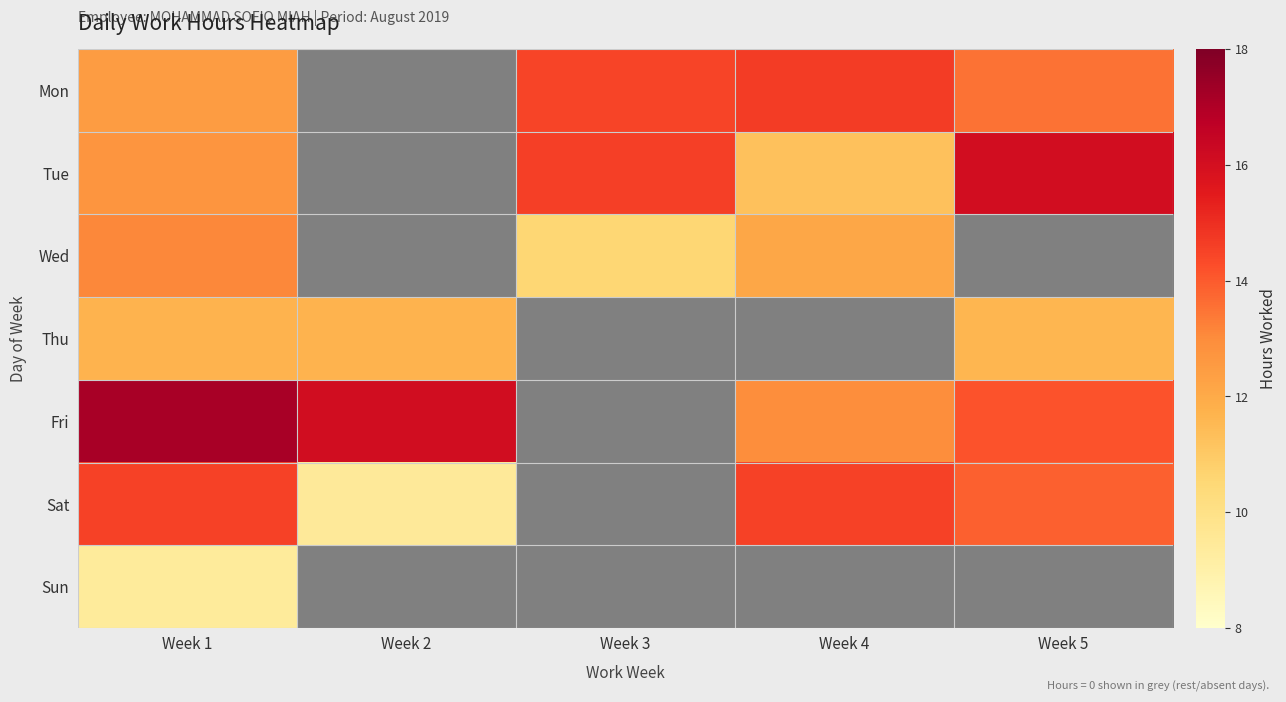

What is the maximum value shown in the chart?

17.2